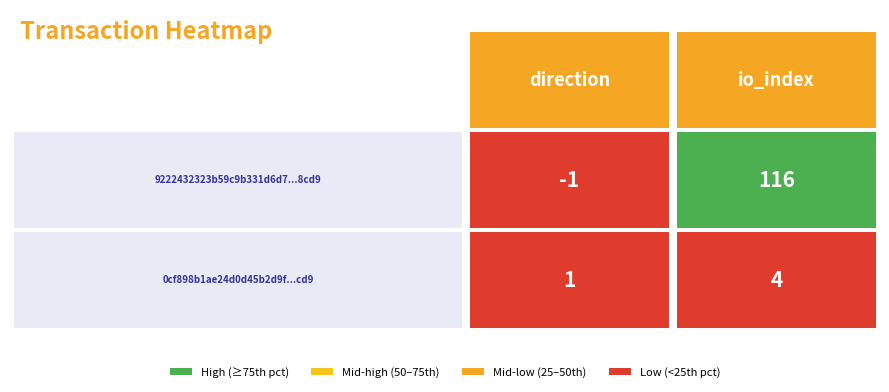

Is the value of 0cf898b1ae24d0d45b2d9f34f3d3a8bb7745cd9 at 0 greater than the value of 9222432323b59c9b331d6d7bf01ea834a3b8cd9 at 1?

No